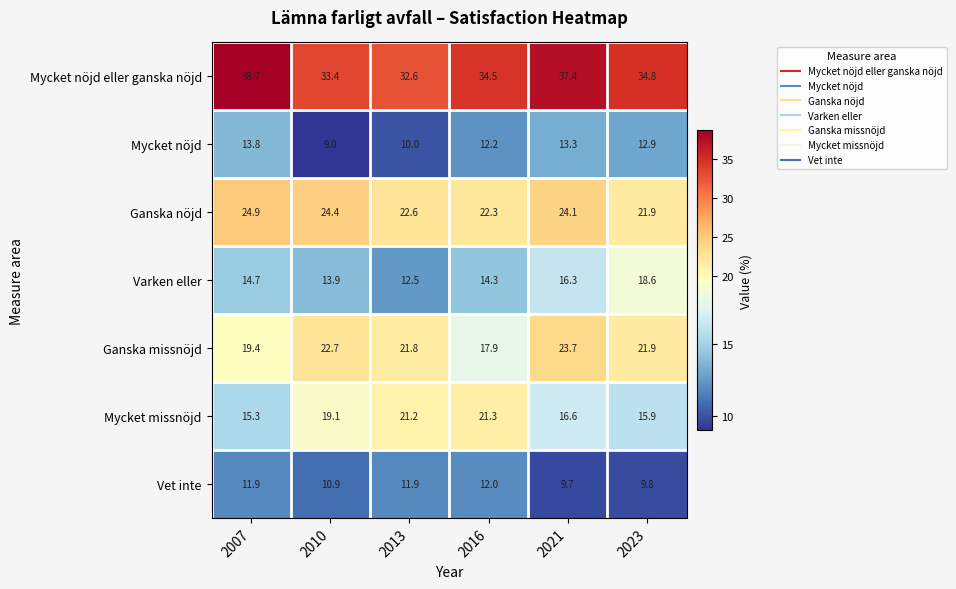

What is the difference between the maximum and minimum values in the Ganska missnöjd series?

5.8